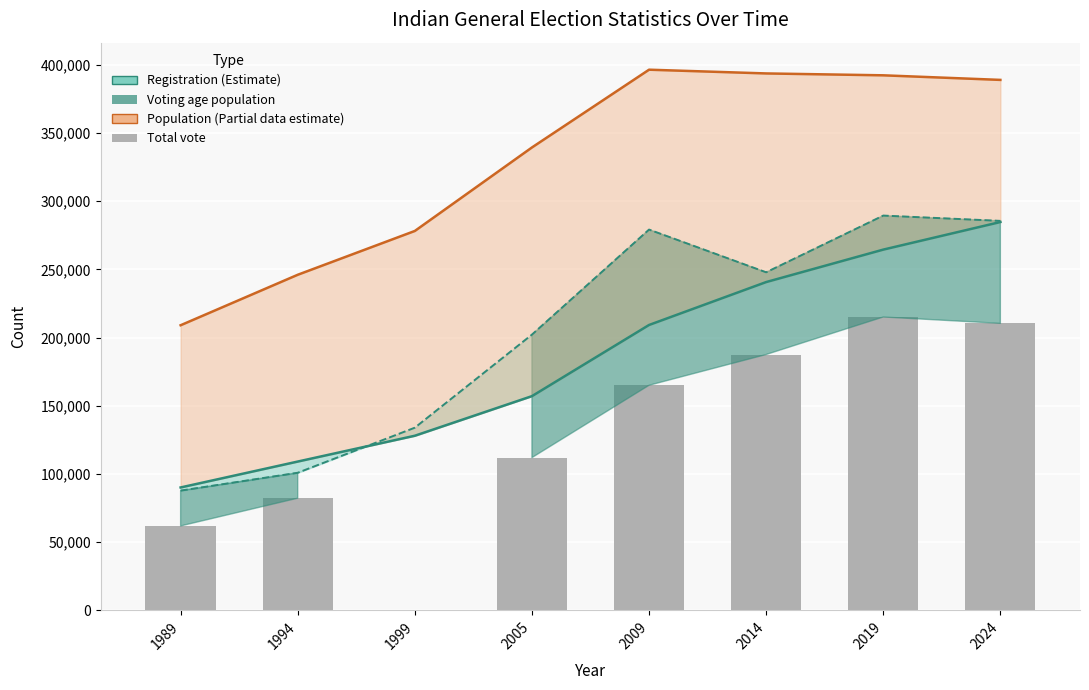

Approximately how many times larger is the value at 1989 compared to 2005?

0.6